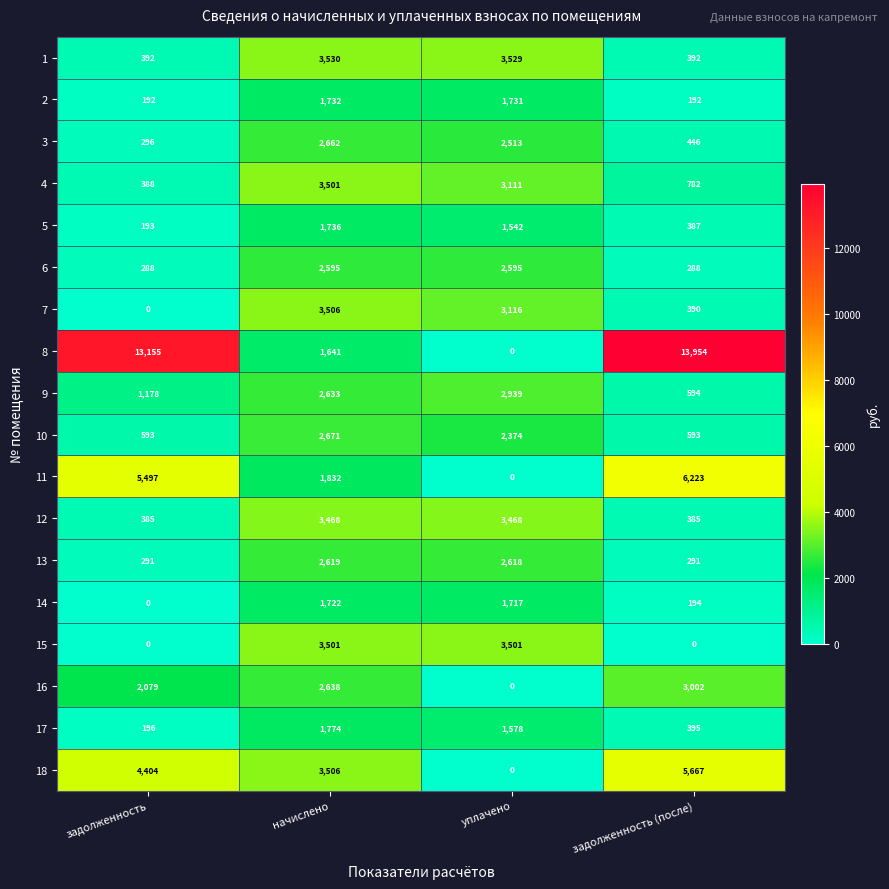

What is the difference between the highest and lowest values at уплачено?

3529